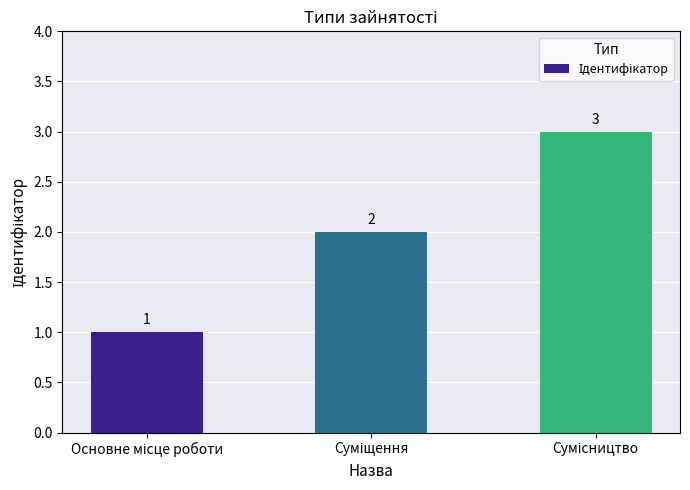

What is the maximum value shown in the chart?

3